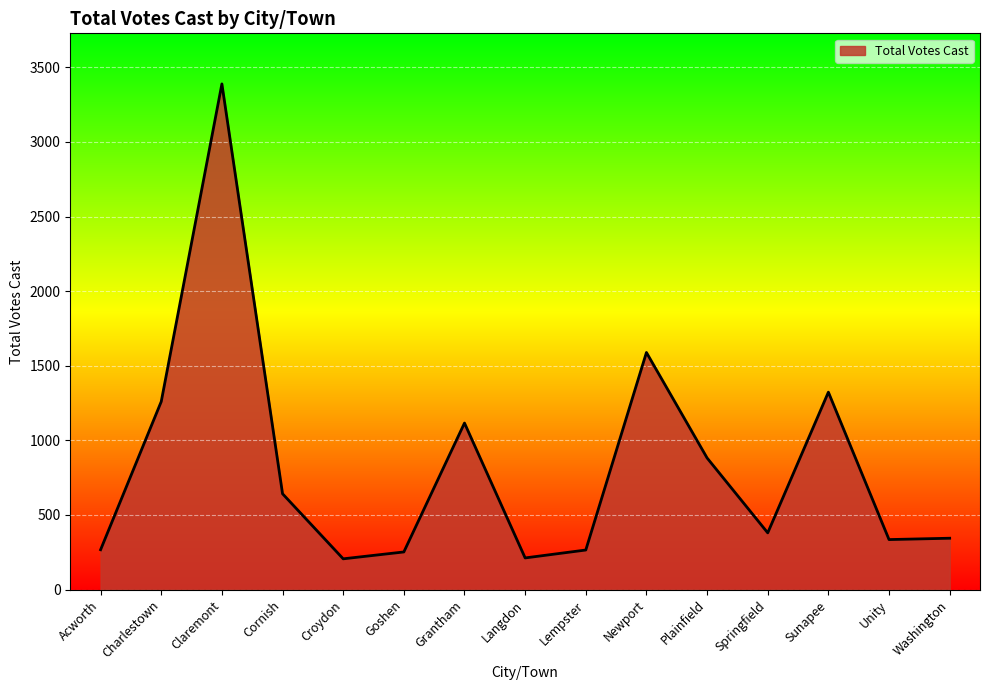

What is the greatest value displayed?

3389